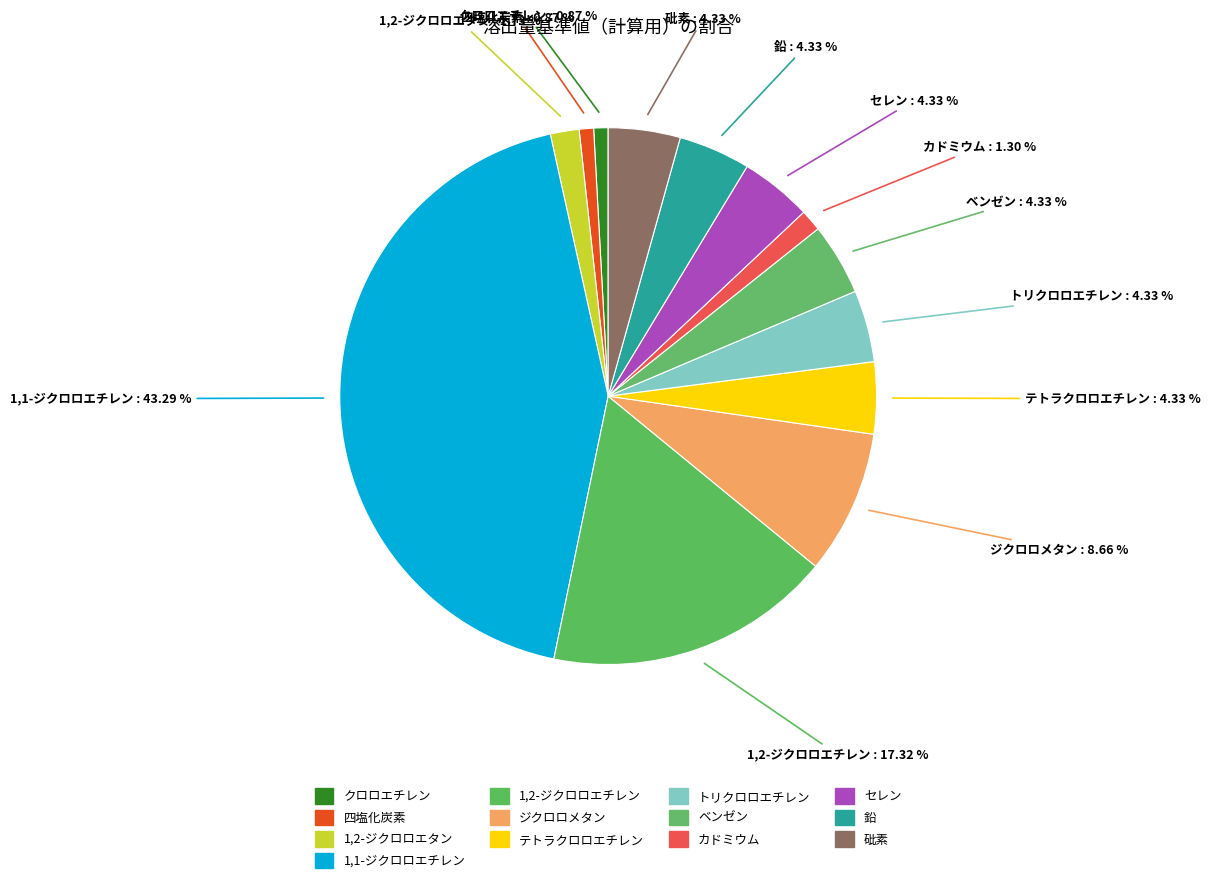

To the nearest percent, what is the difference between the largest and smallest slice percentages?

42%